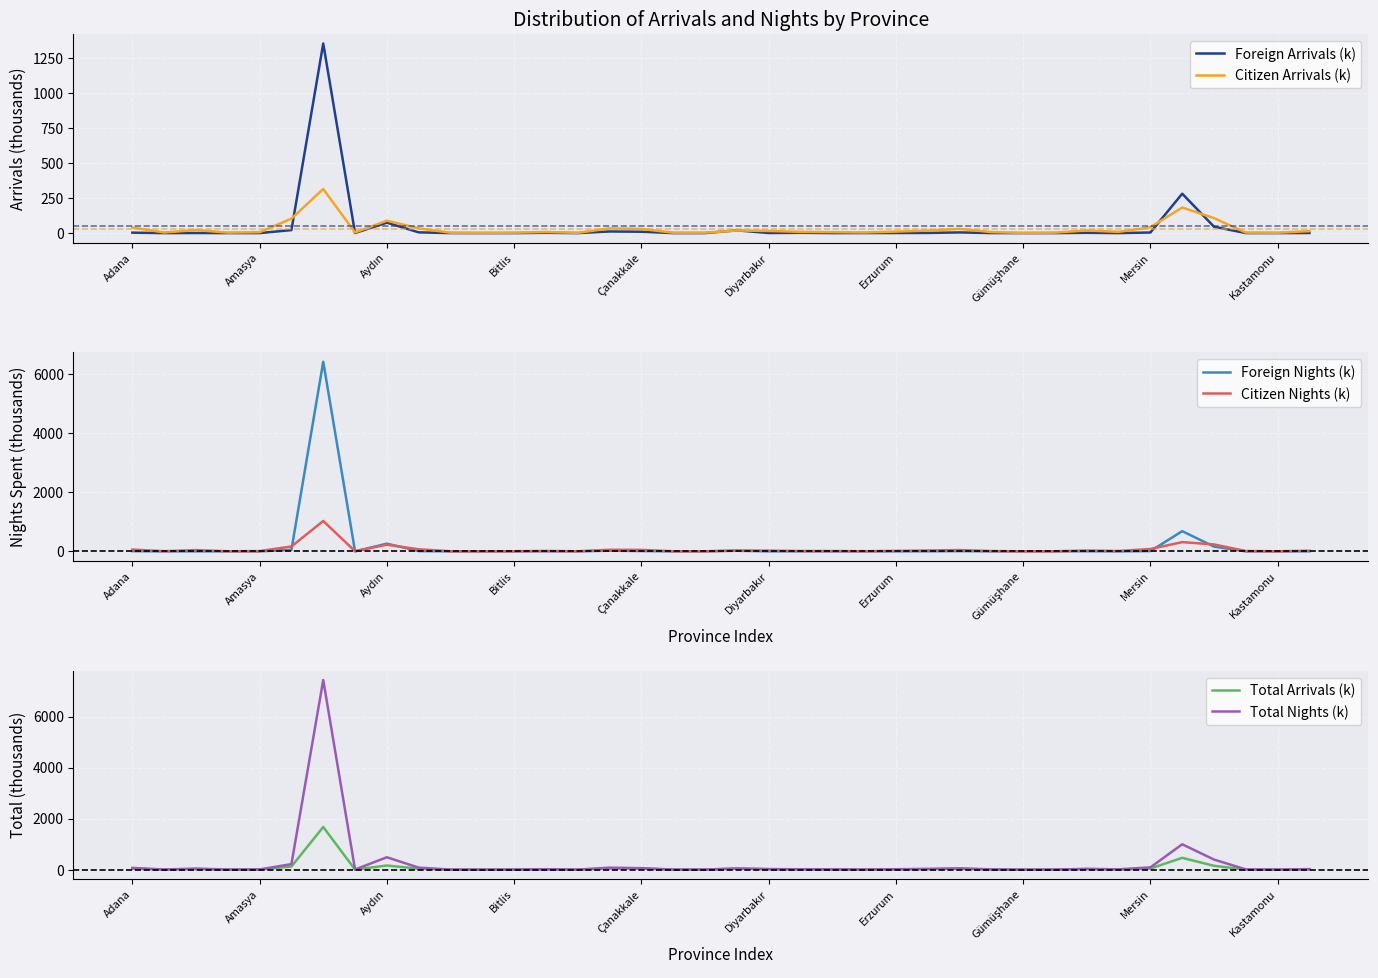

What is the approximate value of Citizen Arrivals (k) at 22?

7.3